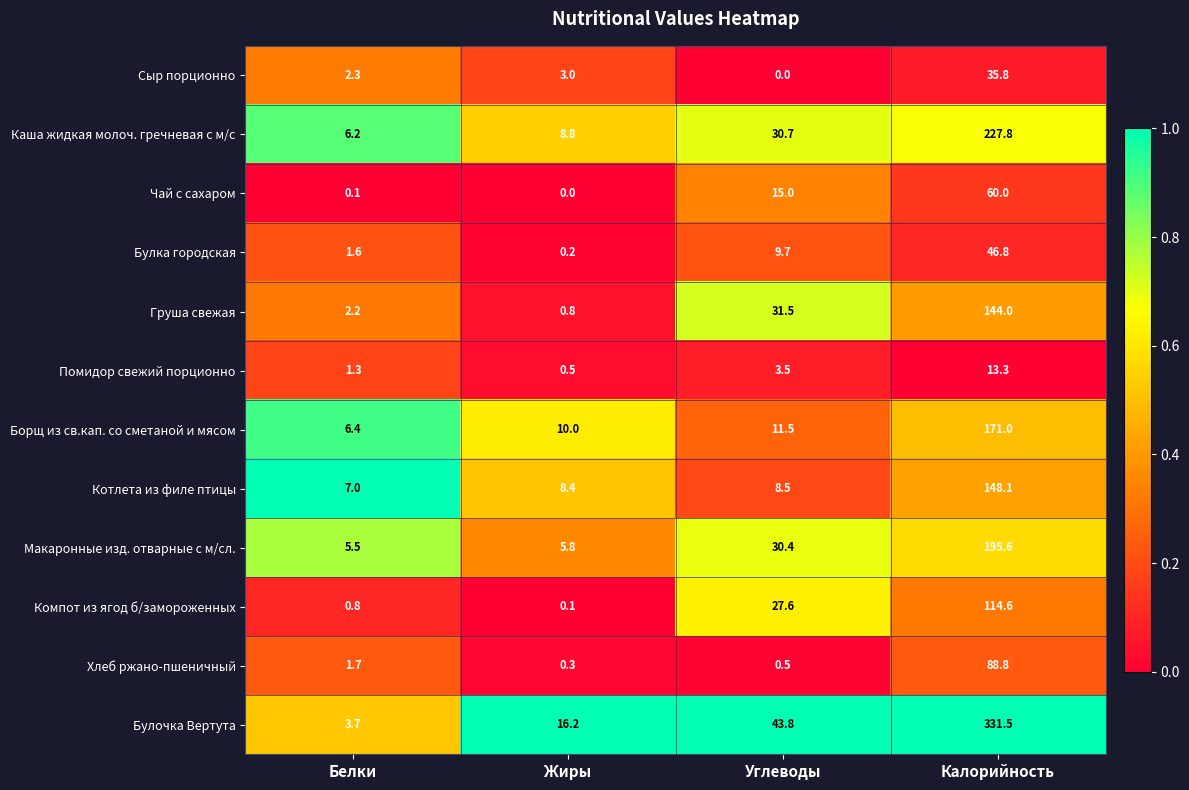

List the series in order of their peak value, lowest first.

Помидор свежий порционно, Сыр порционно, Булка городская, Чай с сахаром, Хлеб ржано-пшеничный, Компот из ягод б/замороженных, Груша свежая, Котлета из филе птицы, Борщ из св.кап. со сметаной и мясом, Макаронные изд. отварные с м/сл., Каша жидкая молоч. гречневая с м/с, Булочка Вертута